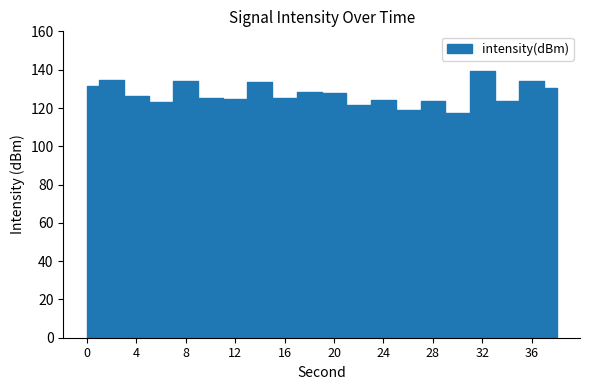

The chart shows a value of 192.2 at 28. True or false?

False